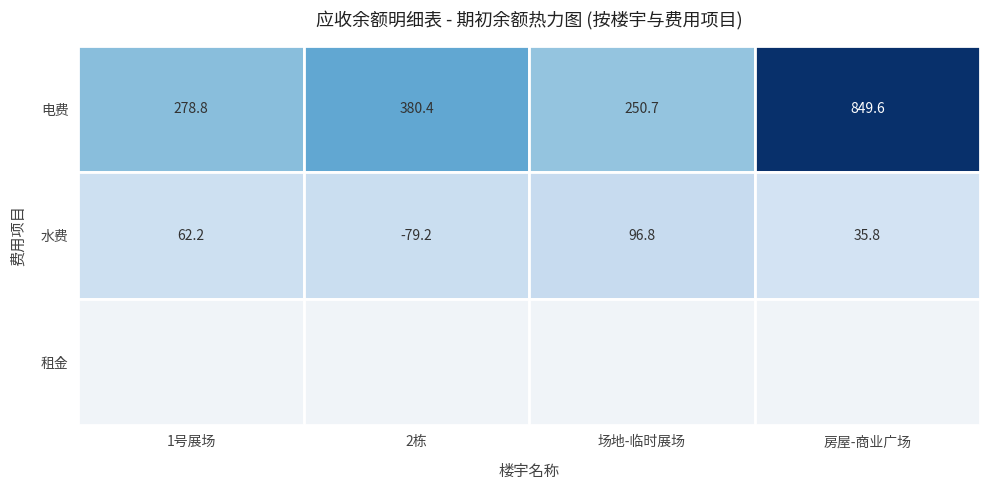

What is the average value of the 1号展场 series?

113.7